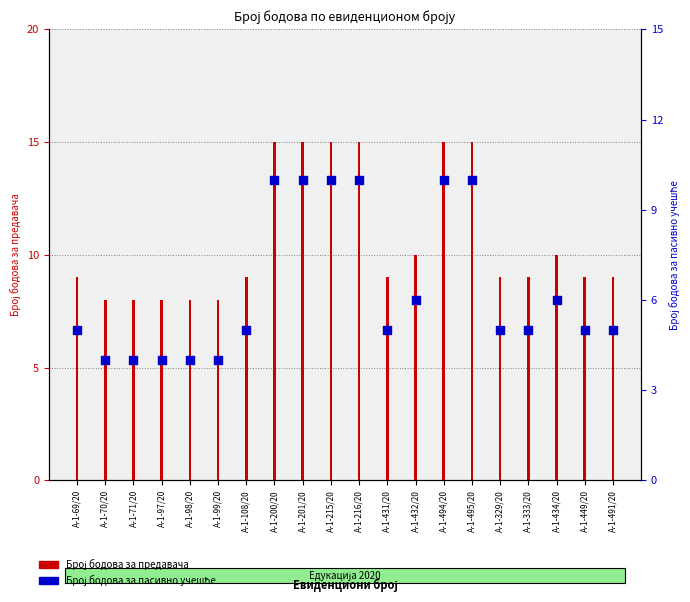

What are all the series names shown in the legend?

Број бодова за предавача, Број бодова за пасивно учешће